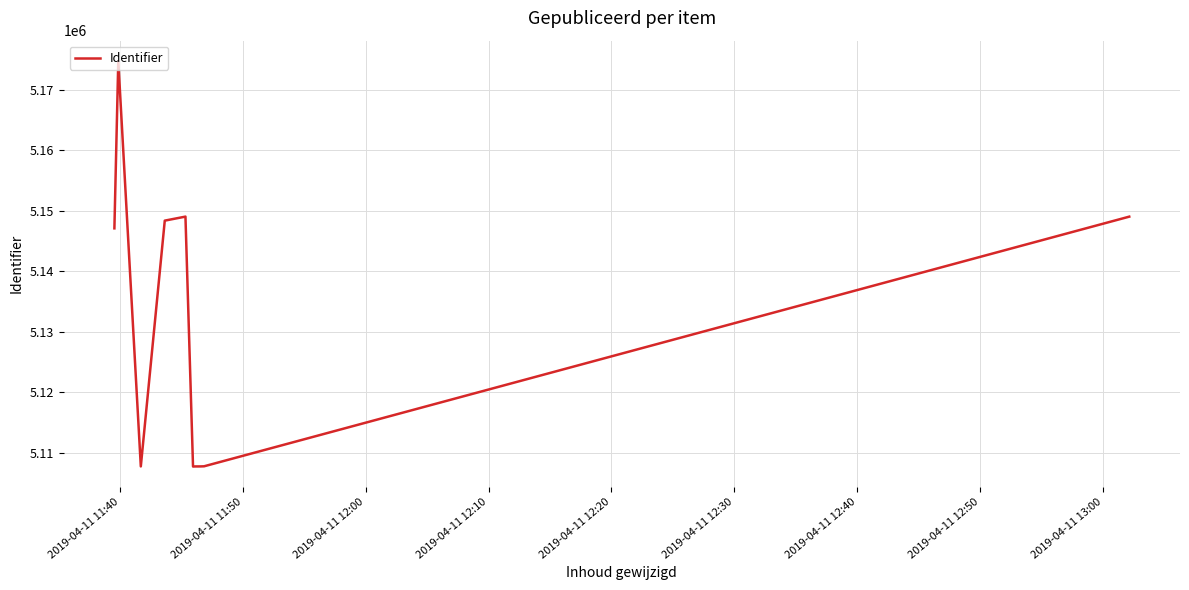

What is the minimum value shown in the chart?

5107766